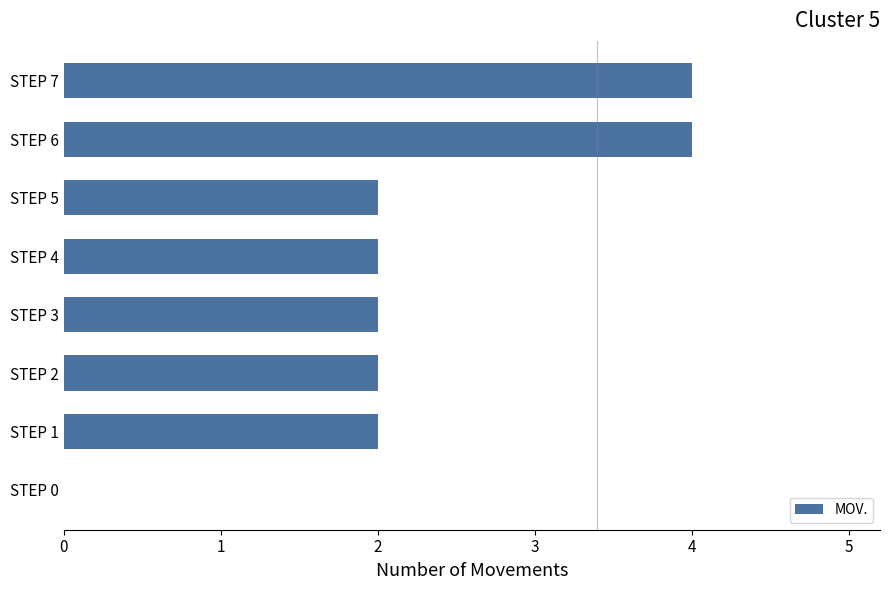

What is the sum of all values?

18